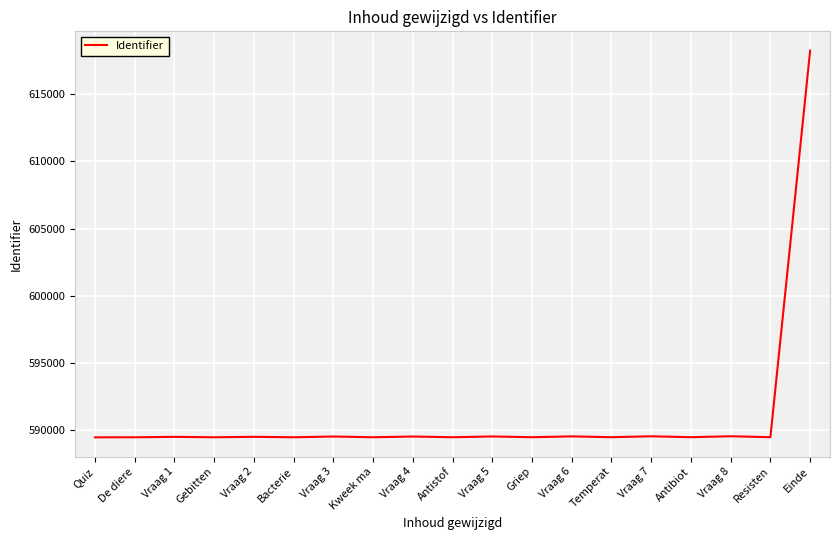

What is the difference between the maximum and minimum values?

28766